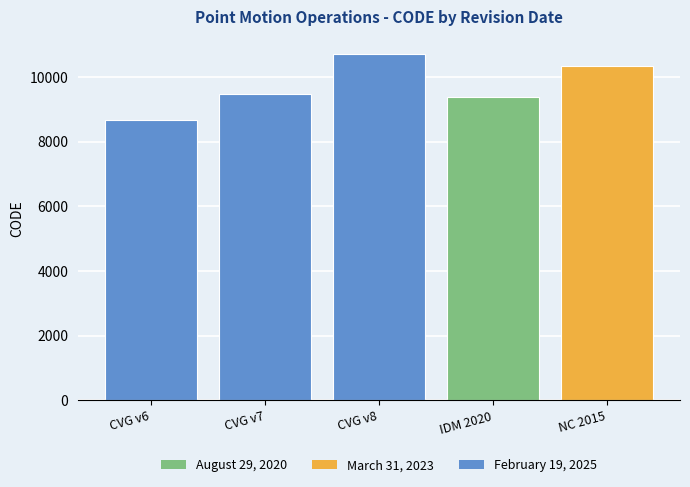

The chart shows a value of 8676 at February 19, 2025. True or false?

True